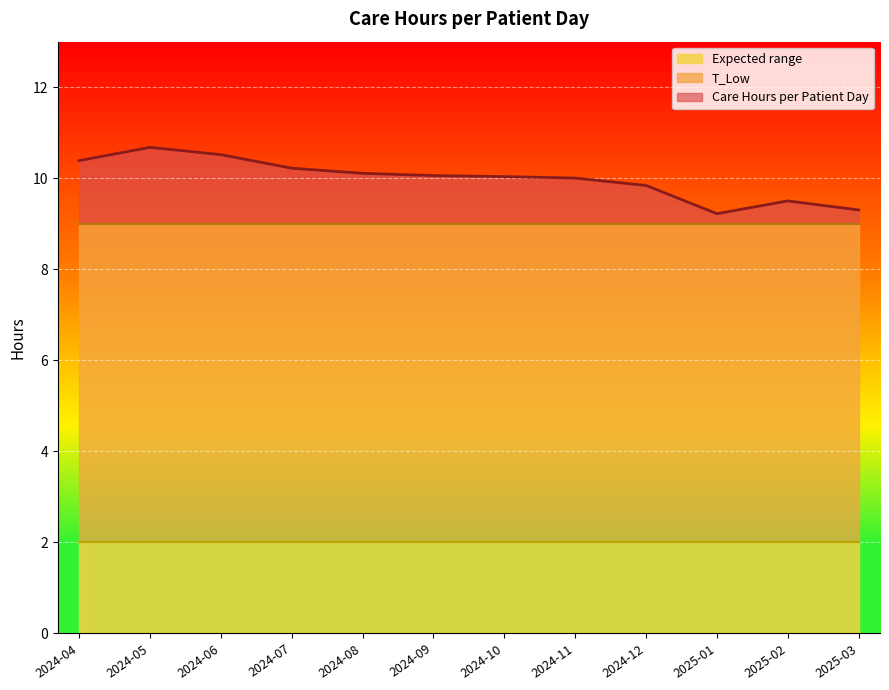

Which series has the largest total across all categories?

Care Hours per Patient Day